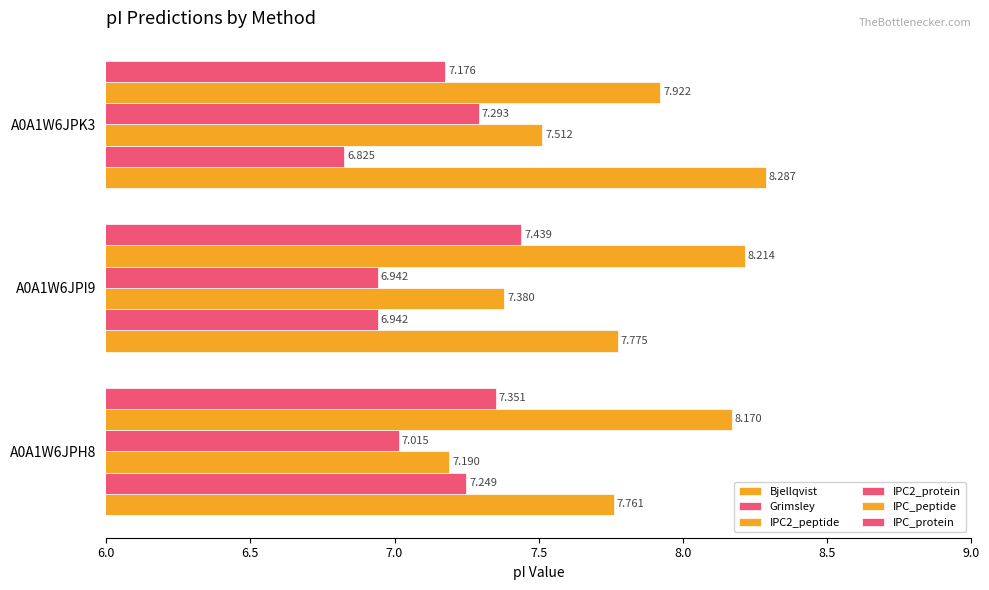

What is the difference between the maximum and minimum values in the IPC2_protein series?

0.4